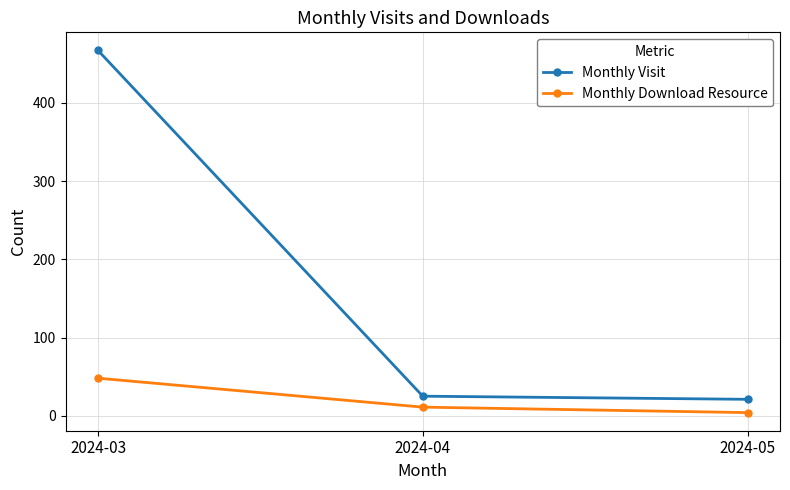

What is the sum of all Monthly Visit values?

513